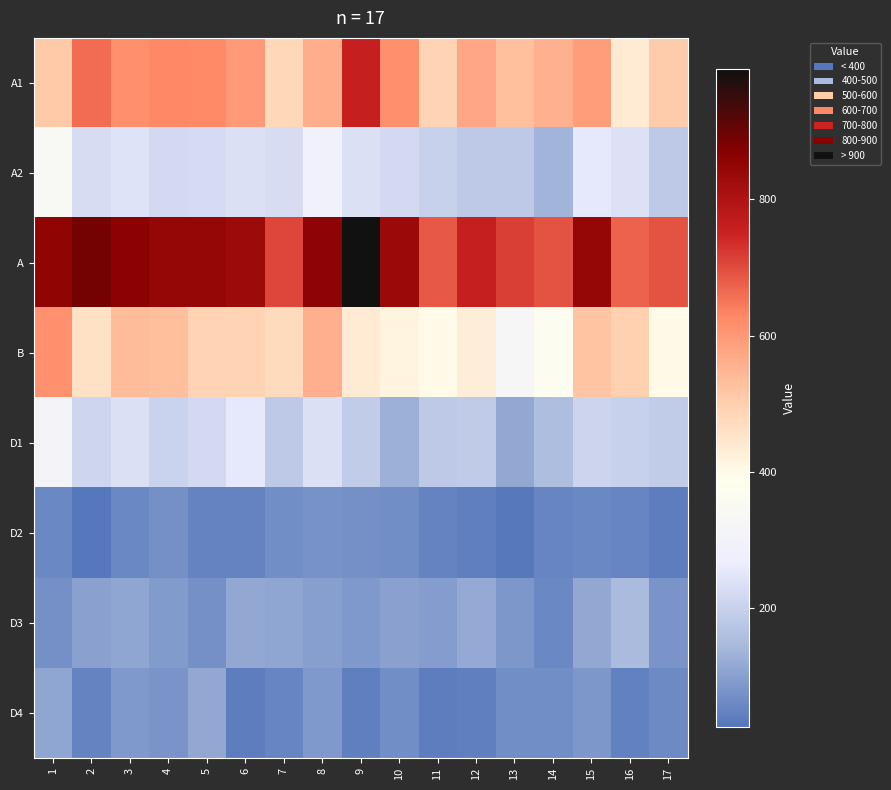

Reading left to right, list all the values displayed in this chart.

A1: 1=510	2=661	3=618	4=628	5=622	6=597	7=479	8=562	9=759	10=616	11=486	12=576	13=531	14=557	15=592	16=435	17=508
A2: 1=343	2=228	3=242	4=219	5=223	6=234	7=228	8=295	9=233	10=218	11=200	12=183	13=182	14=136	15=254	16=237	17=183
A: 1=853	2=889	3=860	4=847	5=845	6=831	7=707	8=857	9=992	10=834	11=686	12=759	13=713	14=693	15=846	16=672	17=691
B: 1=612	2=457	3=537	4=533	5=493	6=487	7=474	8=559	9=433	10=413	11=398	12=427	13=326	14=371	15=521	16=494	17=396
D1: 1=315	2=211	3=233	4=206	5=218	6=253	7=182	8=236	9=190	10=128	11=181	12=184	13=115	14=154	15=208	16=201	17=190
D2: 1=57	2=25	3=58	4=72	5=50	6=48	7=70	8=75	9=73	10=67	11=49	12=43	13=31	14=52	15=56	16=52	17=37
D3: 1=74	2=103	3=110	4=90	5=74	6=112	7=109	8=99	9=87	10=103	11=95	12=119	13=82	14=56	15=114	16=147	17=81
D4: 1=109	2=50	3=89	4=79	5=112	6=39	7=54	8=88	9=42	10=68	11=40	12=43	13=68	14=70	15=82	16=45	17=59